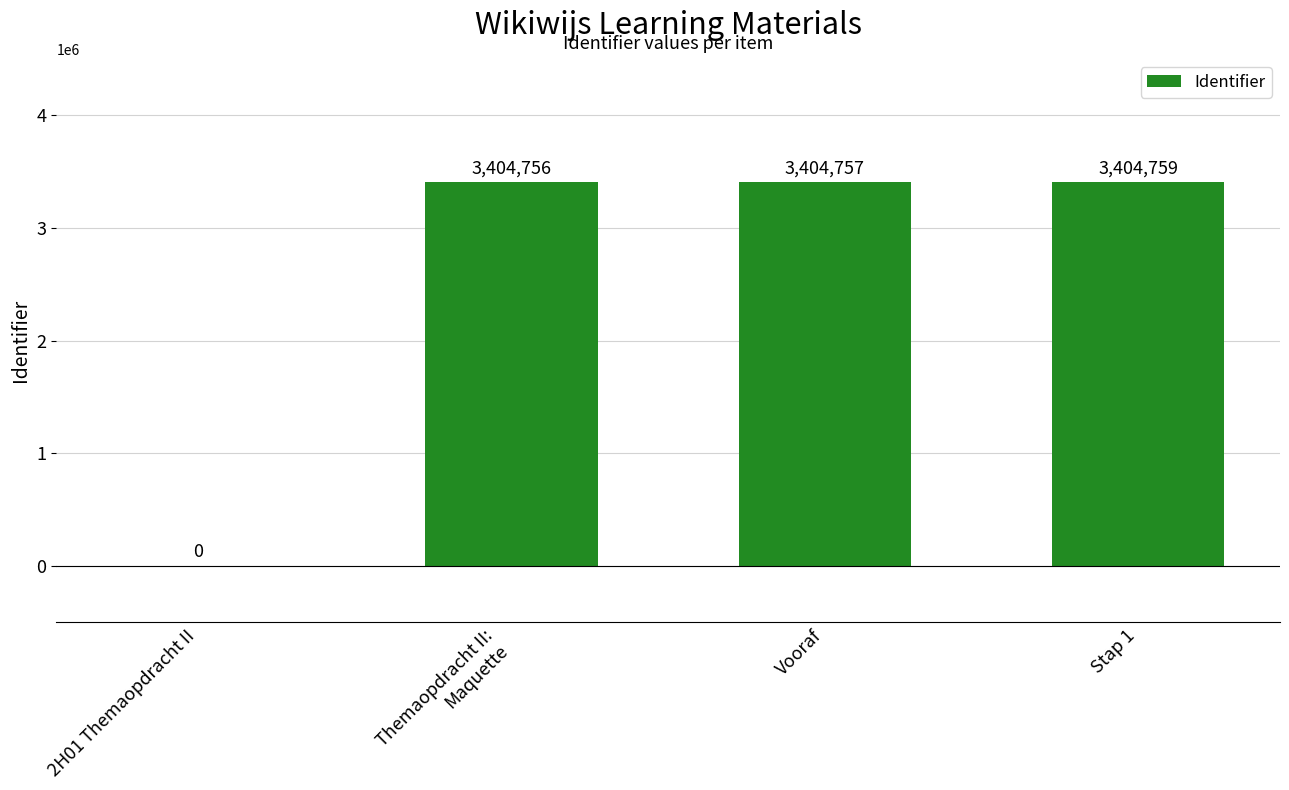

Which has a higher value, Stap 1 or Vooraf?

Stap 1